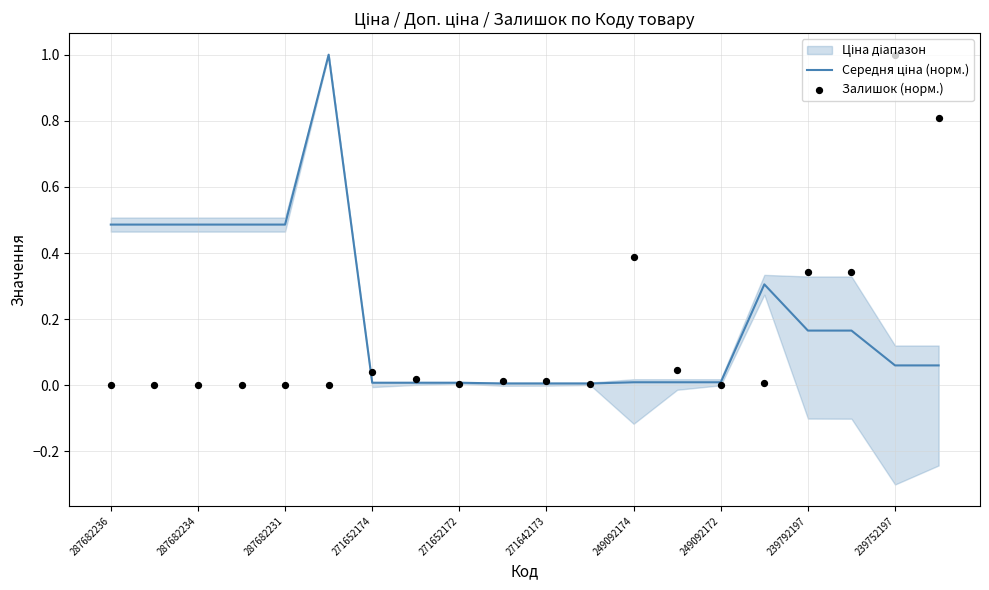

Which series contains the highest Y value?

Середня ціна (норм.)